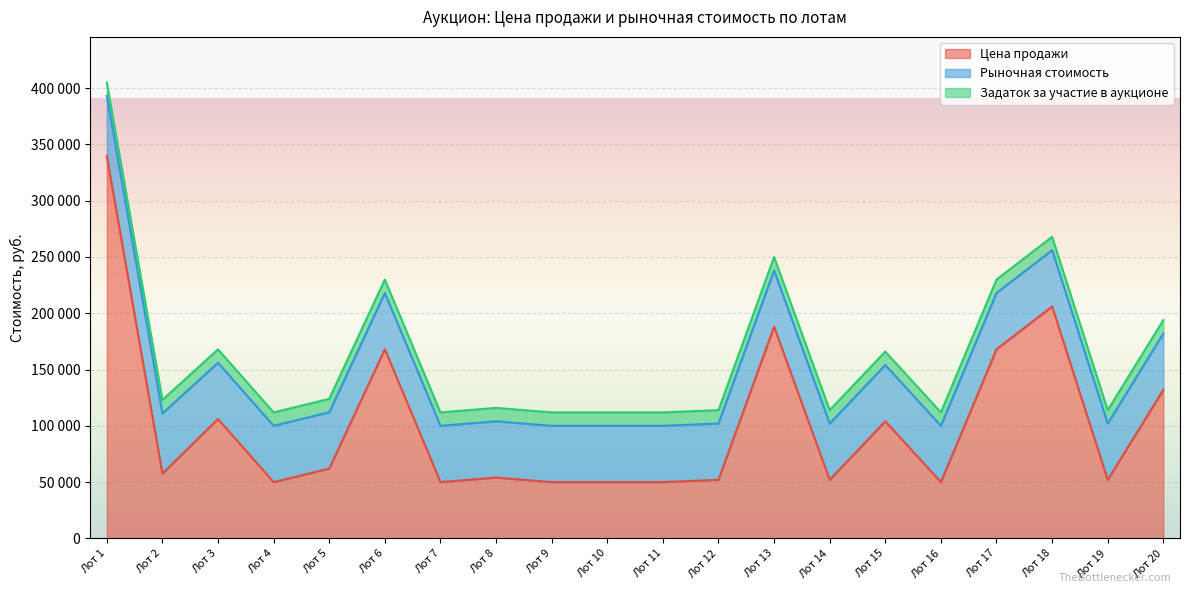

Reading left to right, what are all the values shown in this chart?

Цена продажи: Лот 1=339525	Лот 2=57525	Лот 3=106000	Лот 4=50000	Лот 5=62000	Лот 6=168000	Лот 7=50000	Лот 8=54000	Лот 9=50000	Лот 10=50000	Лот 11=50000	Лот 12=52000	Лот 13=188000	Лот 14=52000	Лот 15=104000	Лот 16=50000	Лот 17=168000	Лот 18=206000	Лот 19=52000	Лот 20=132000
Рыночная стоимость: Лот 1=53525	Лот 2=53525	Лот 3=50000	Лот 4=50000	Лот 5=50000	Лот 6=50000	Лот 7=50000	Лот 8=50000	Лот 9=50000	Лот 10=50000	Лот 11=50000	Лот 12=50000	Лот 13=50000	Лот 14=50000	Лот 15=50000	Лот 16=50000	Лот 17=50000	Лот 18=50000	Лот 19=50000	Лот 20=50000
Задаток за участие в аукционе: Лот 1=11900	Лот 2=11900	Лот 3=11900	Лот 4=11900	Лот 5=11900	Лот 6=11900	Лот 7=11900	Лот 8=11900	Лот 9=11900	Лот 10=11900	Лот 11=11900	Лот 12=11900	Лот 13=11900	Лот 14=11900	Лот 15=11900	Лот 16=11900	Лот 17=11900	Лот 18=11900	Лот 19=11900	Лот 20=11900